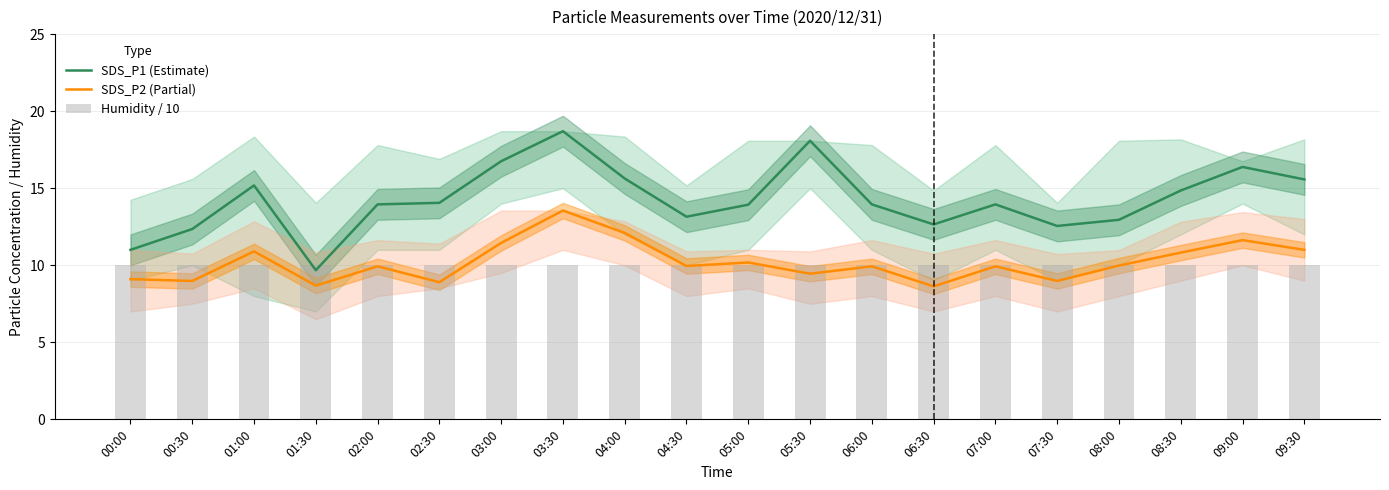

What is the average value of the Humidity / 10 series?

10.0